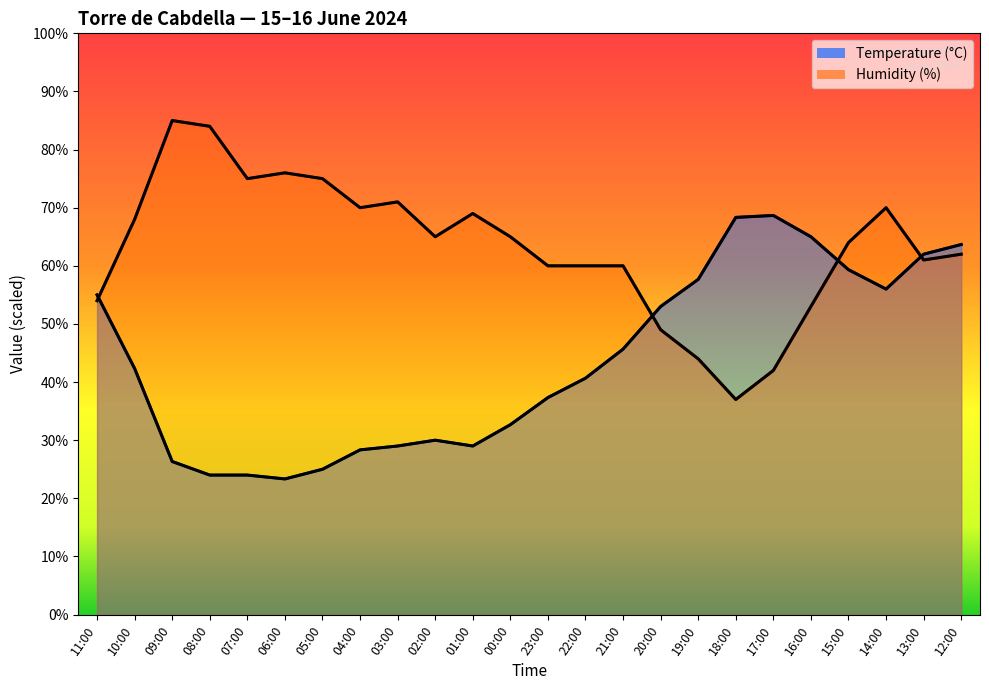

What is the label of the 23rd point from the right?

10:00